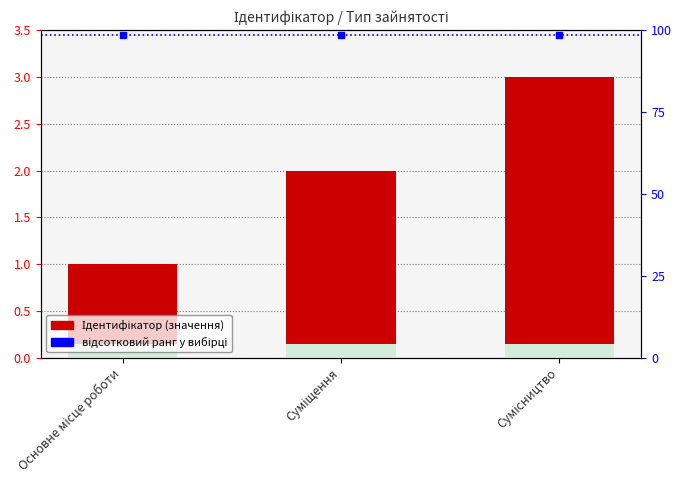

What are all the series names shown in the legend?

Ідентифікатор, відсотковий ранг